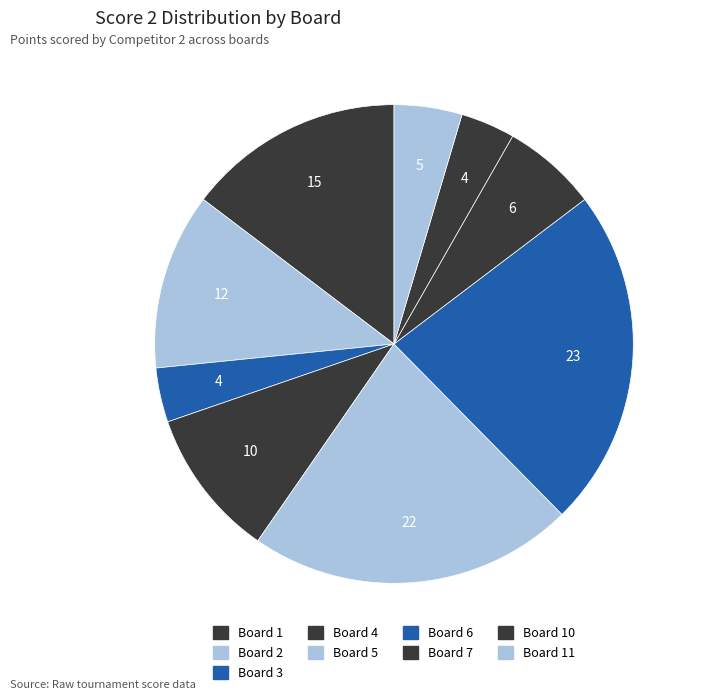

Which has a higher value, Board 7 or Board 2?

Board 2